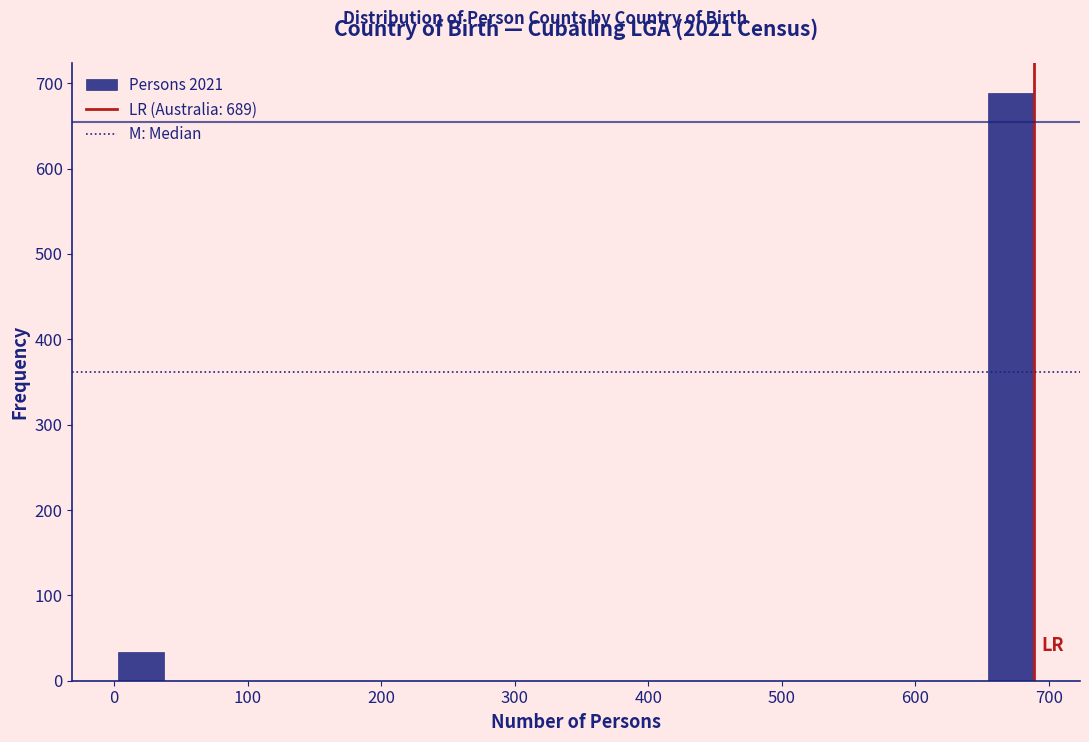

Around what value on the x-axis is the tallest bar? Give the approximate position of its centre, as read against the axis.

670